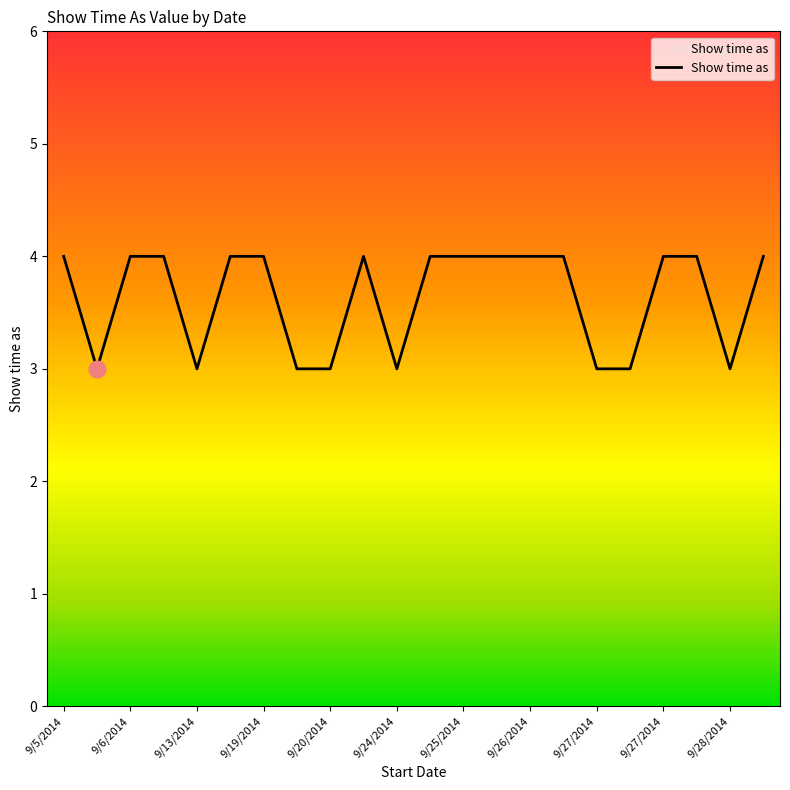

What is the minimum value shown in the chart?

3